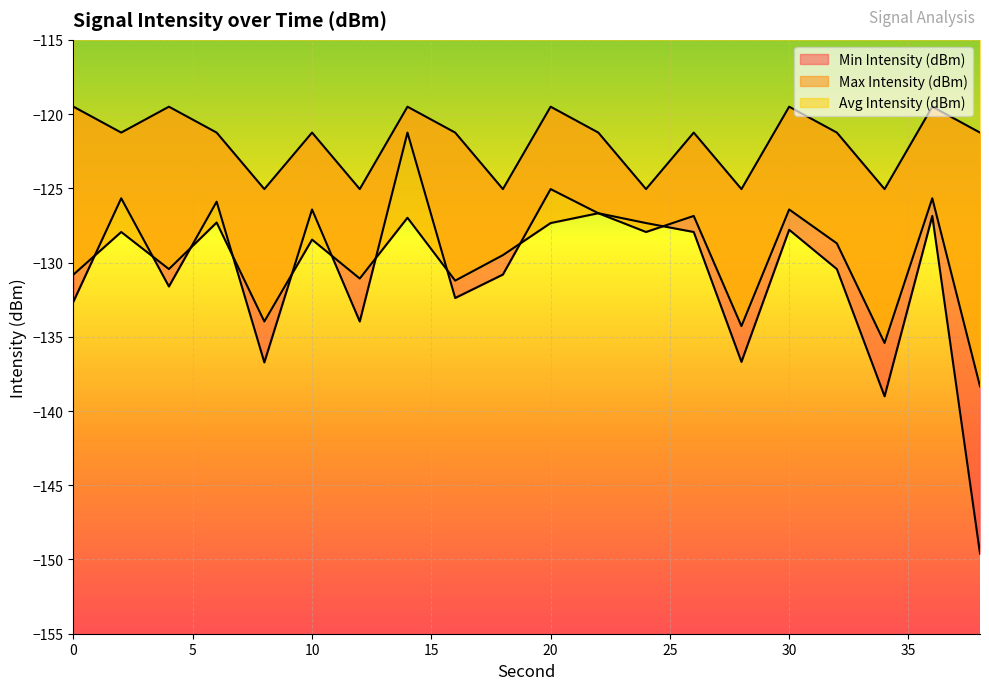

True or false: Max Intensity (dBm) has a value of -191.5 at 14.

False